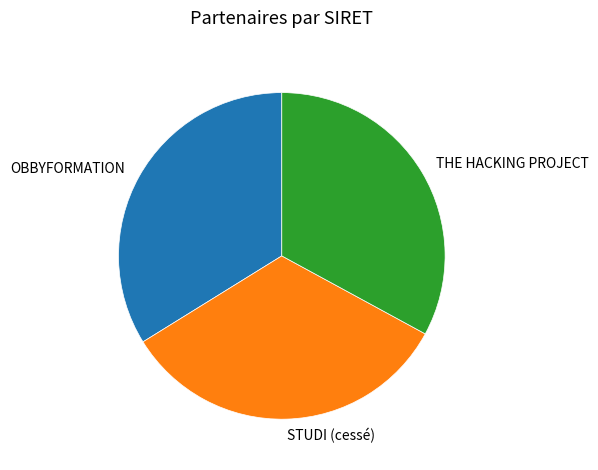

The OBBYFORMATION slice represents 48% of the pie. True or false?

False